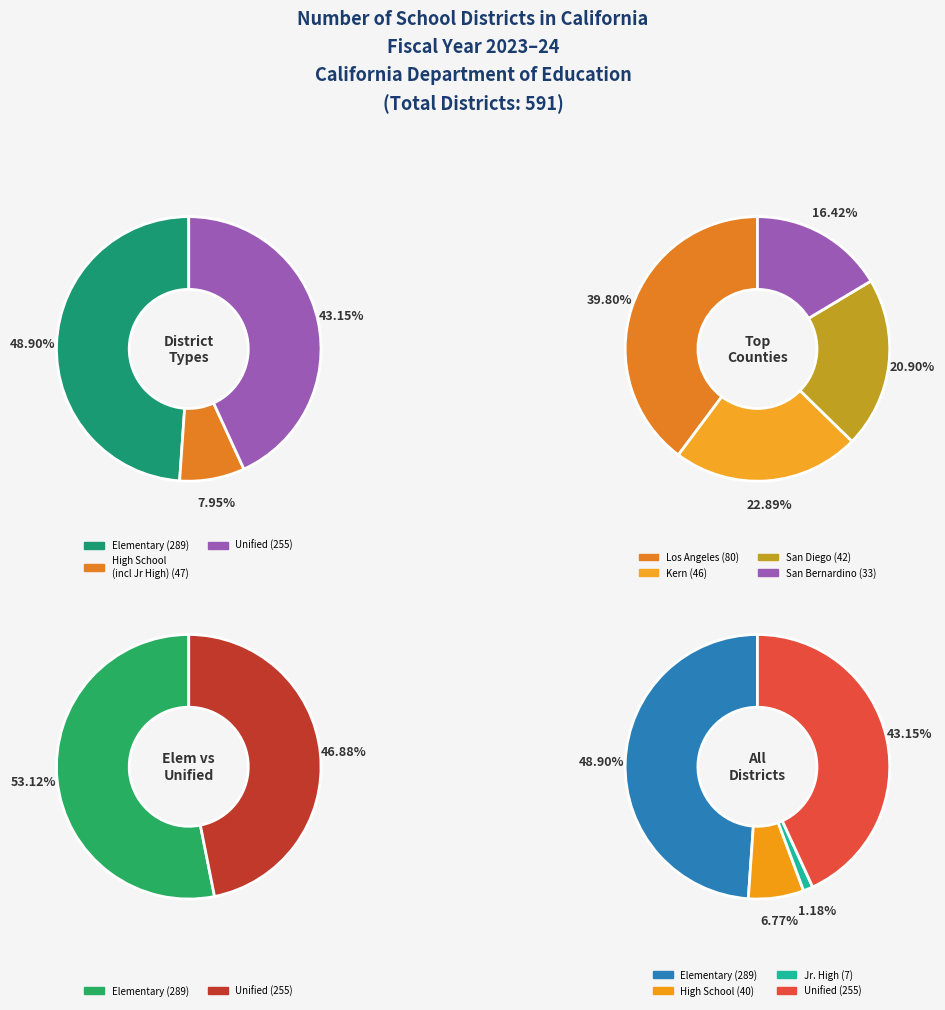

Which category has the biggest portion of the pie?

Los Angeles